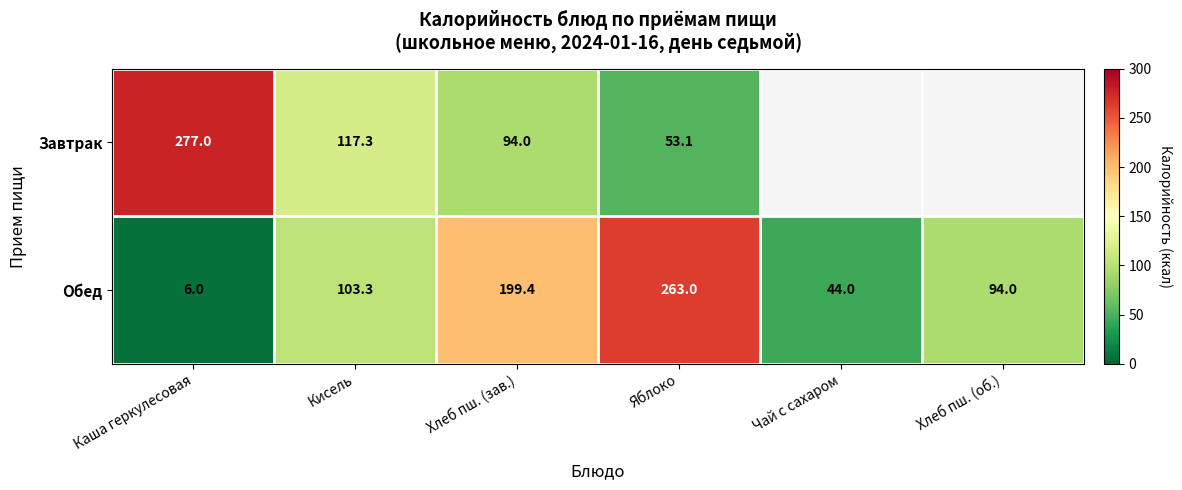

What is the sum of all Обед values?

709.7